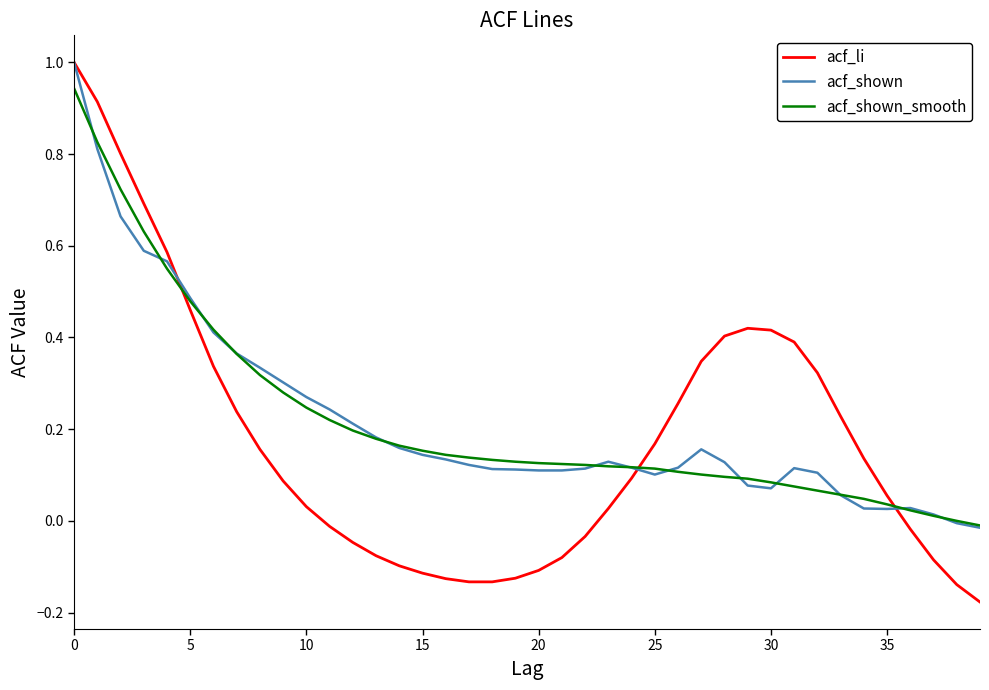

Which series has the widest spread of values?

acf_li